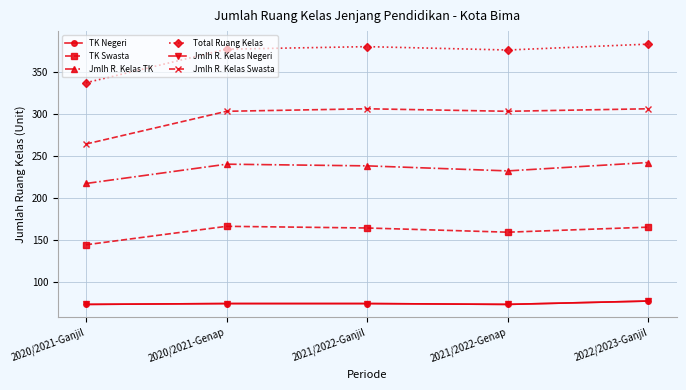

At which label does Jmlh R. Kelas Swasta reach its peak?

2021/2022-Ganjil